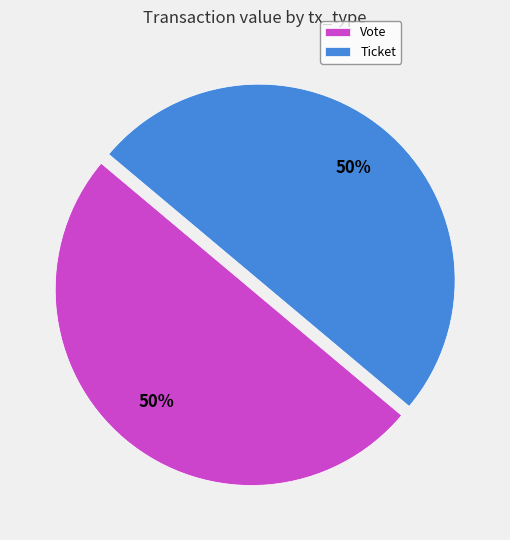

Approximately how many times larger is the value at Vote compared to Ticket?

1.0